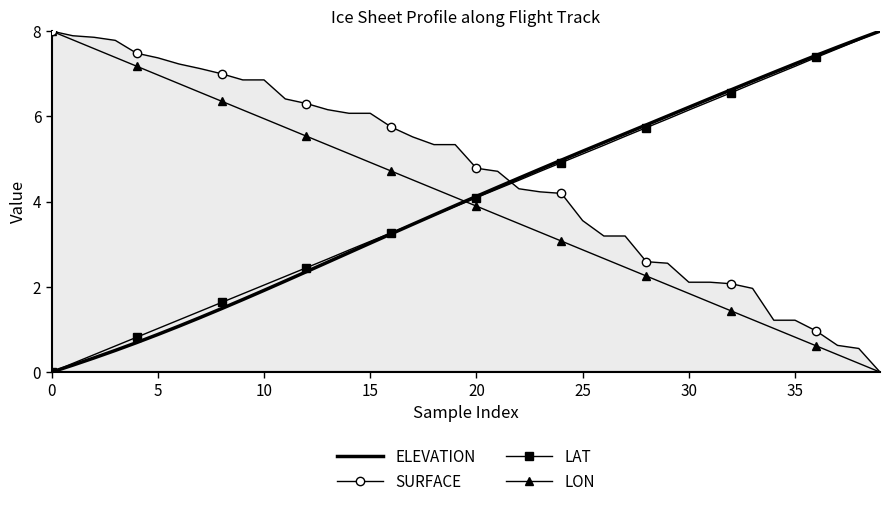

What are all the series names shown in the legend?

ELEVATION, SURFACE, LAT, LON